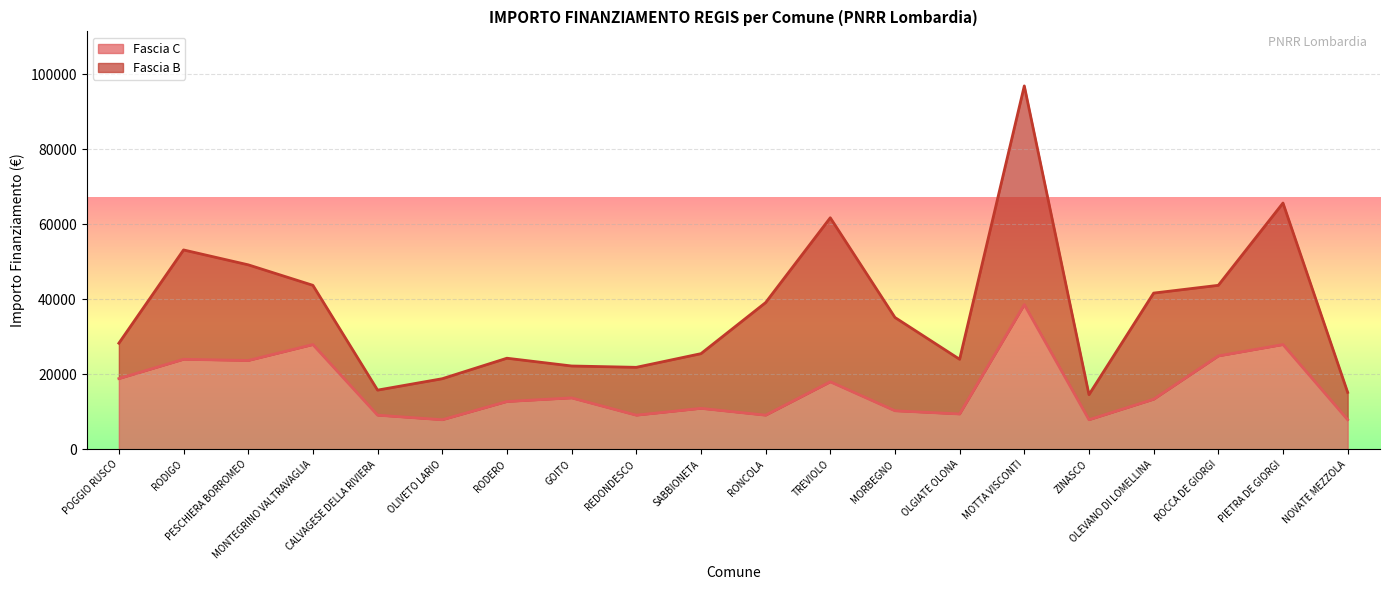

What is the maximum value shown in the chart?

38565